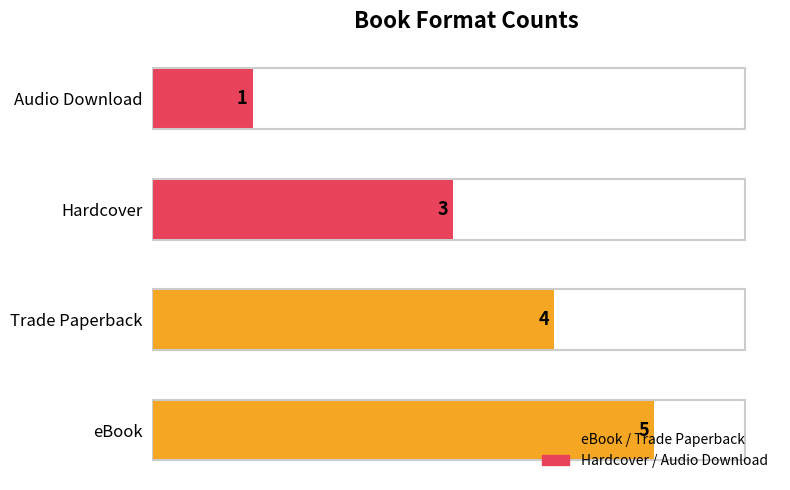

How many data points does each series have?

4